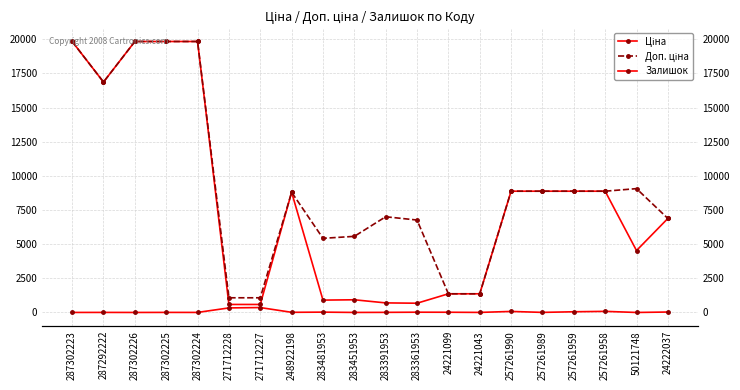

The Доп. ціна series shows 12259.1 at 283391953. True or false?

False